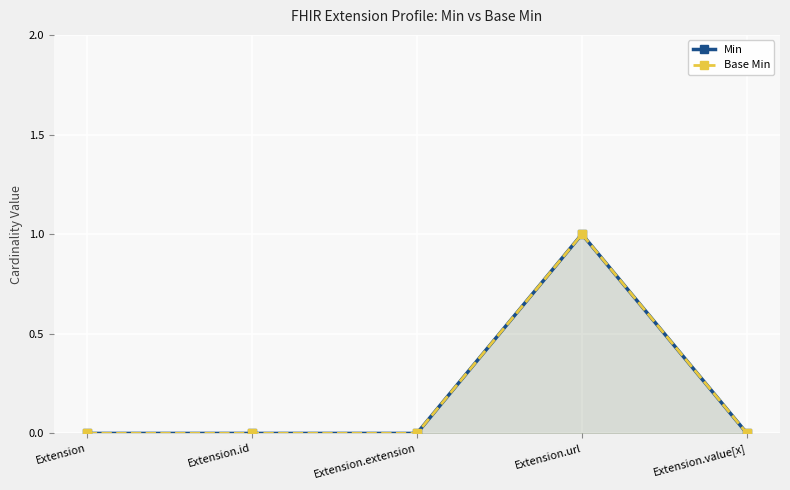

True or false: Min and Base Min intersect in this chart.

False